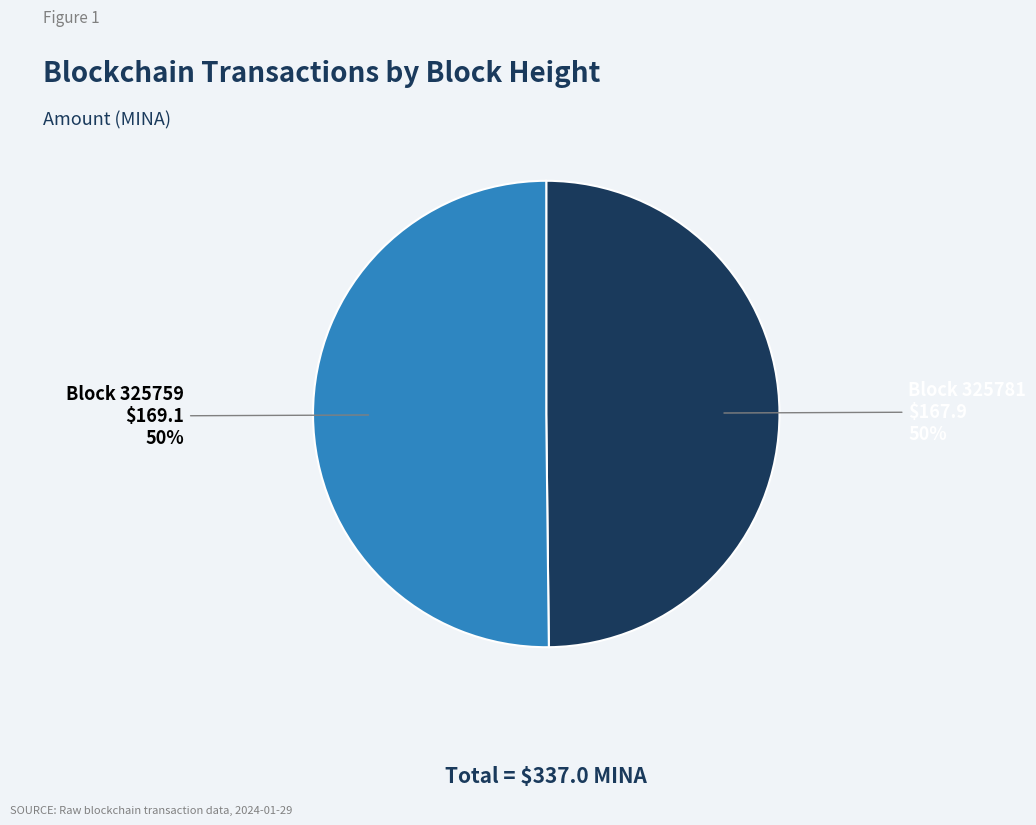

How many segments does this pie chart have?

2